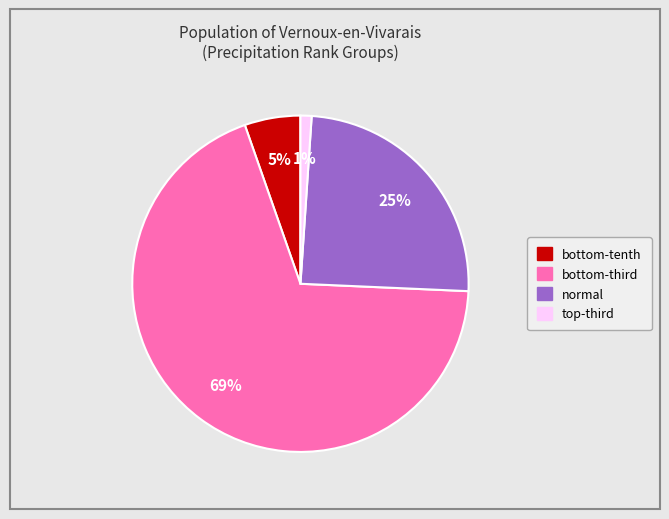

What percentage is the normal slice, to the nearest percent?

25%